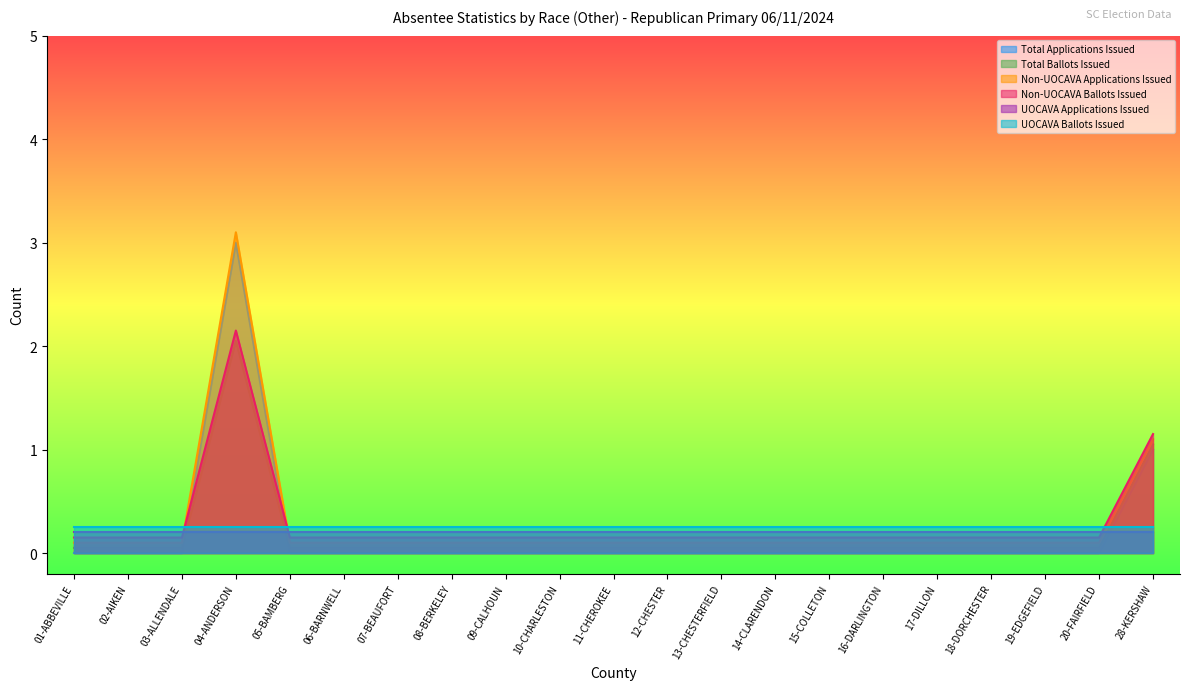

How many values in the Total Applications Issued series exceed 0?

2